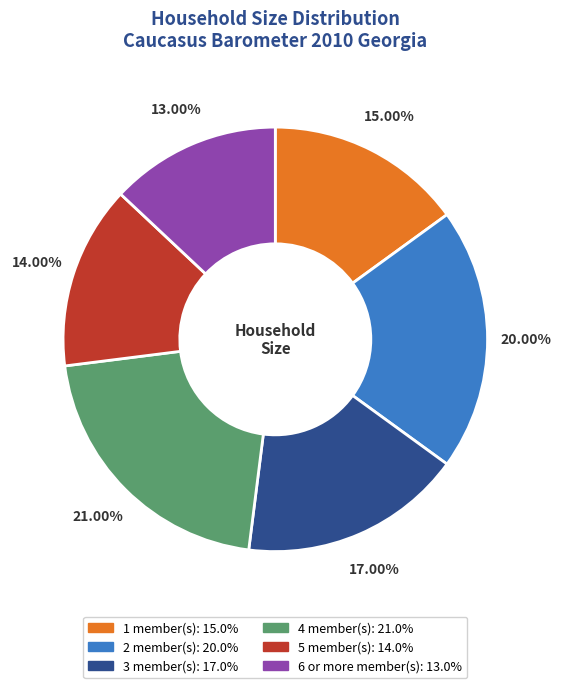

How many slices are in this pie chart?

6